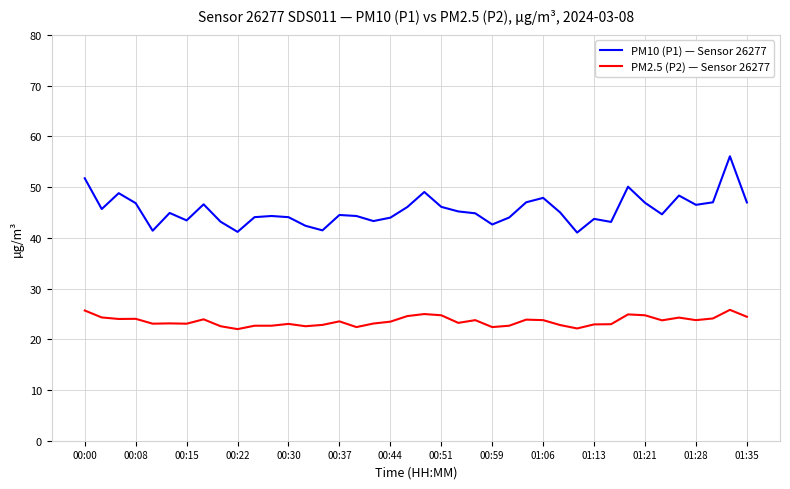

True or false: PM10 (P1) — Sensor 26277 and PM2.5 (P2) — Sensor 26277 cross at least once.

False